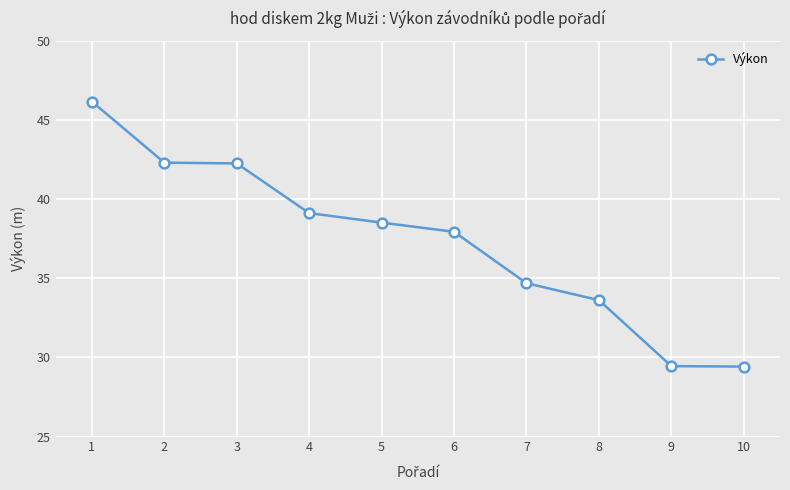

What is the greatest value displayed?

46.2